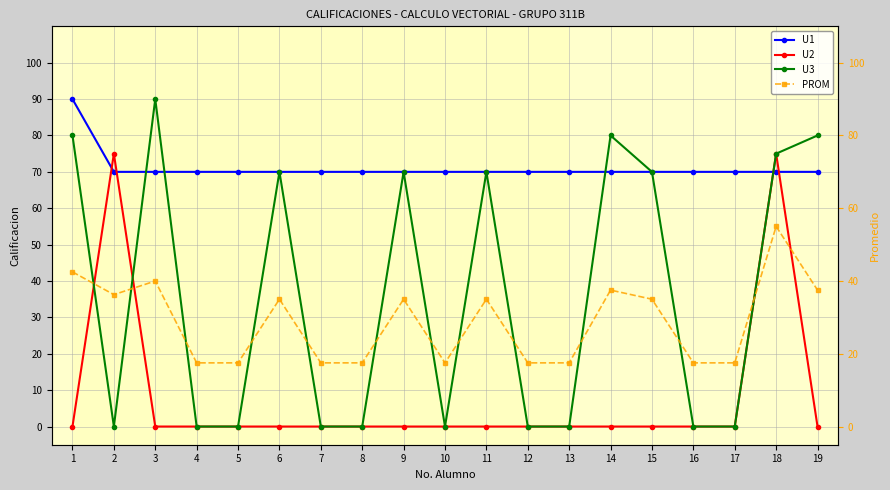

Which series has the largest range (max minus min)?

U3